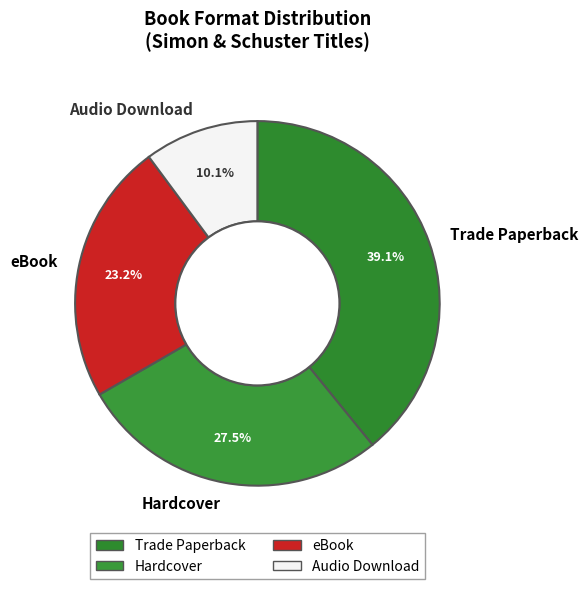

The Audio Download slice represents 18% of the pie. True or false?

False